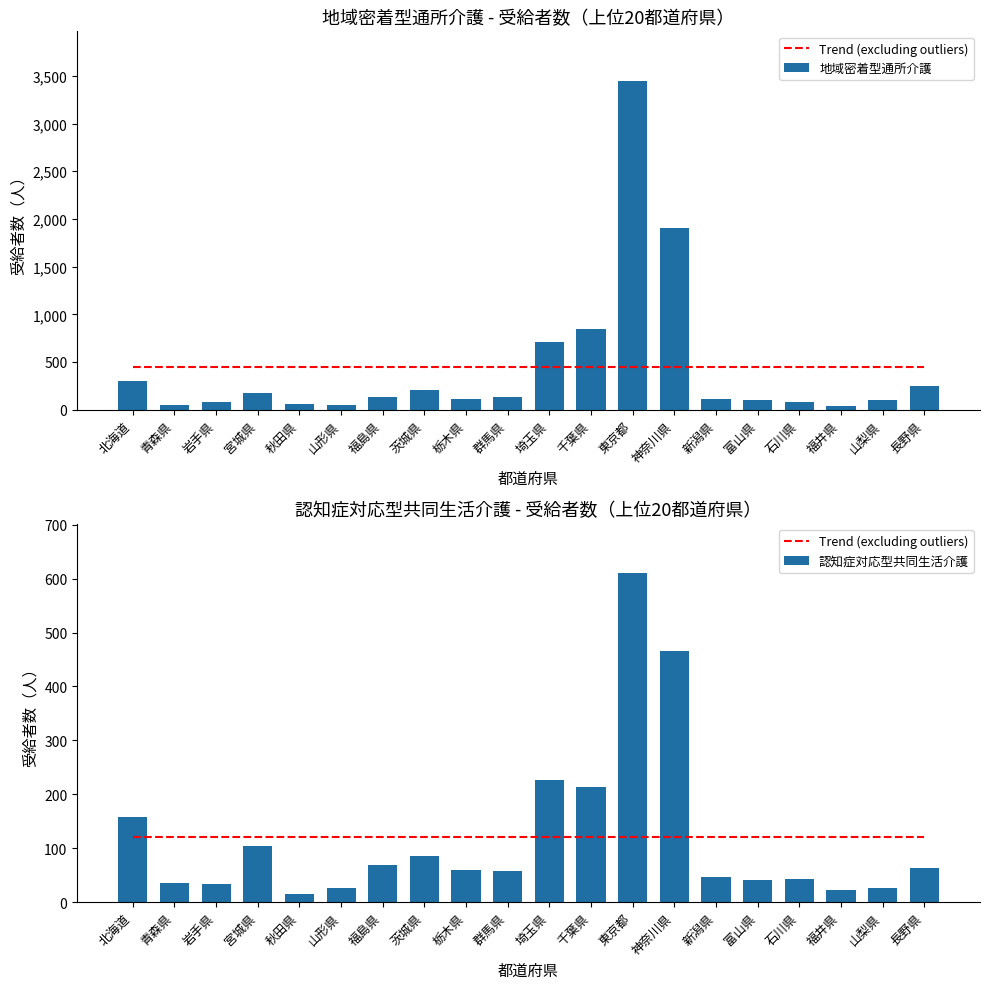

Between 山形県 and 秋田県, which is larger?

山形県